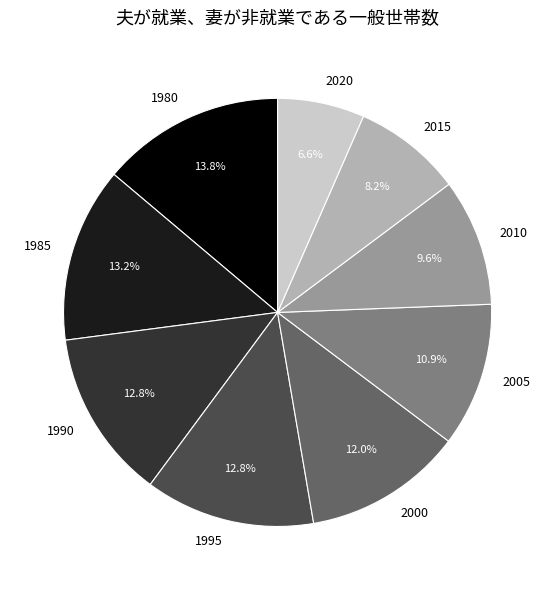

Is it true that 1990 is 13% of the pie?

True